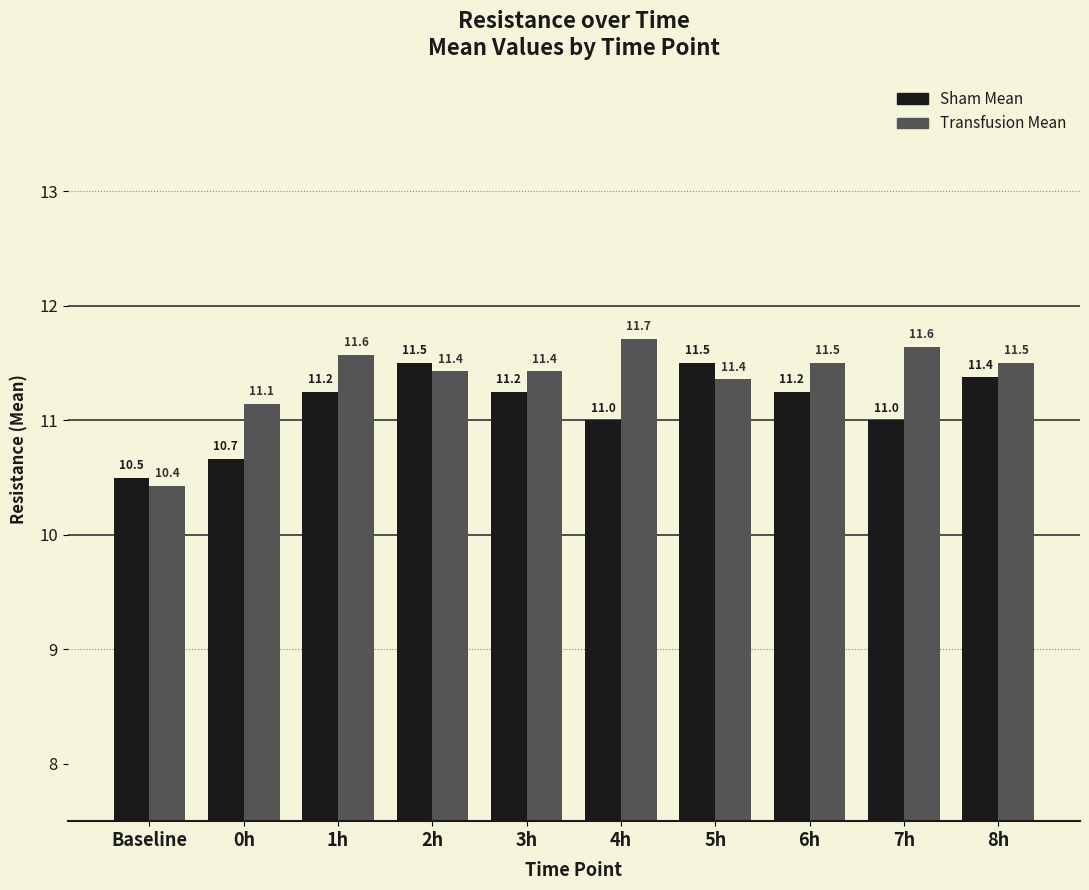

Does the chart contain any negative values?

No